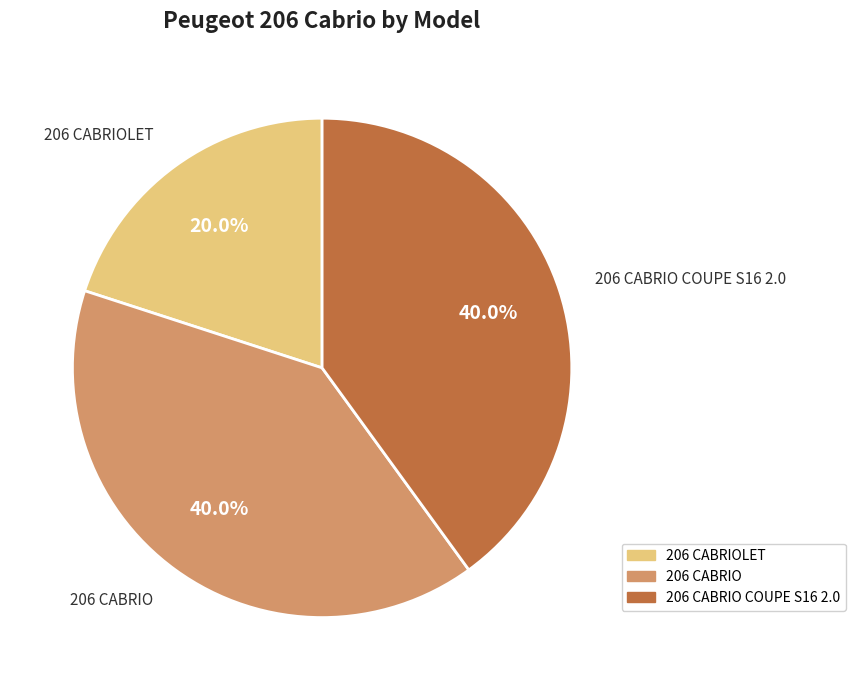

Does any single category account for the majority?

No